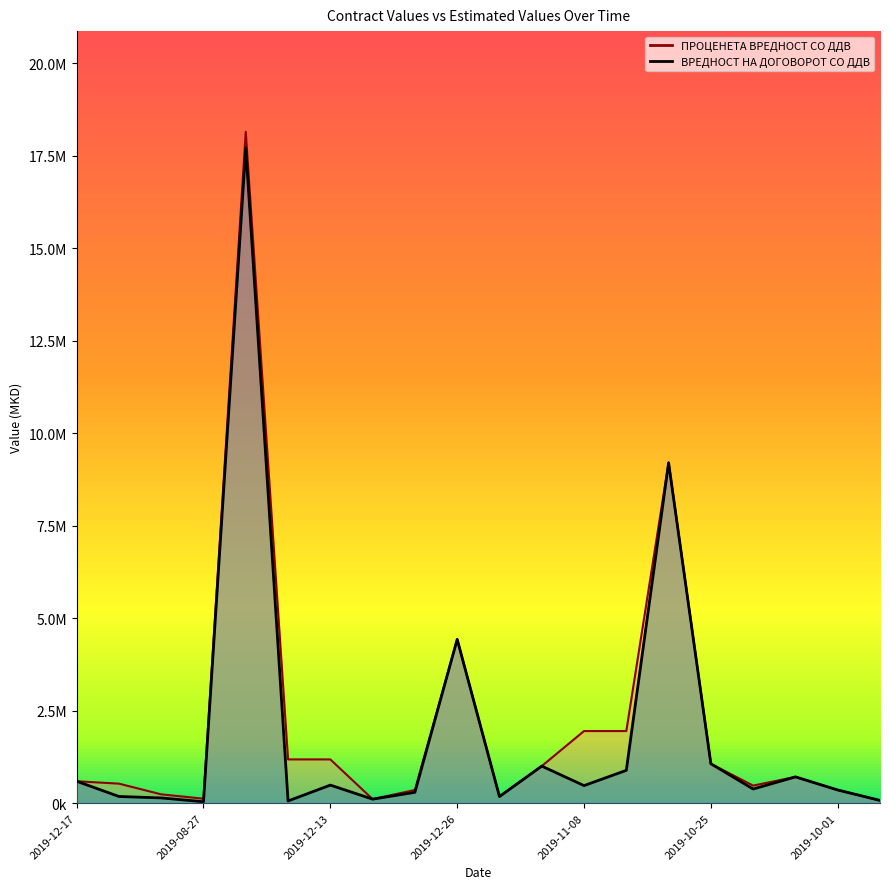

True or false: ПРОЦЕНЕТА ВРЕДНОСТ СО ДДВ has more than 0 interior local peaks.

True